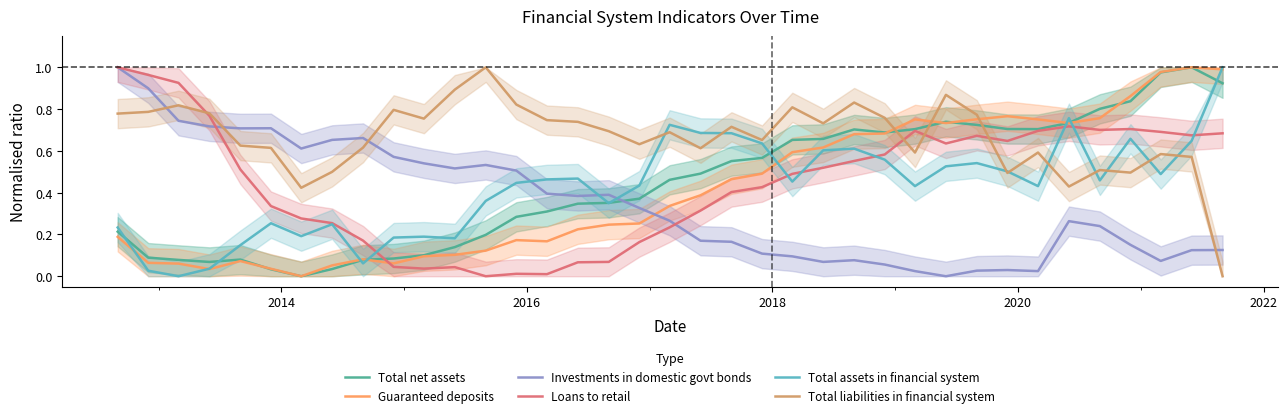

The Loans to retail series shows 1.3 at 26. True or false?

False